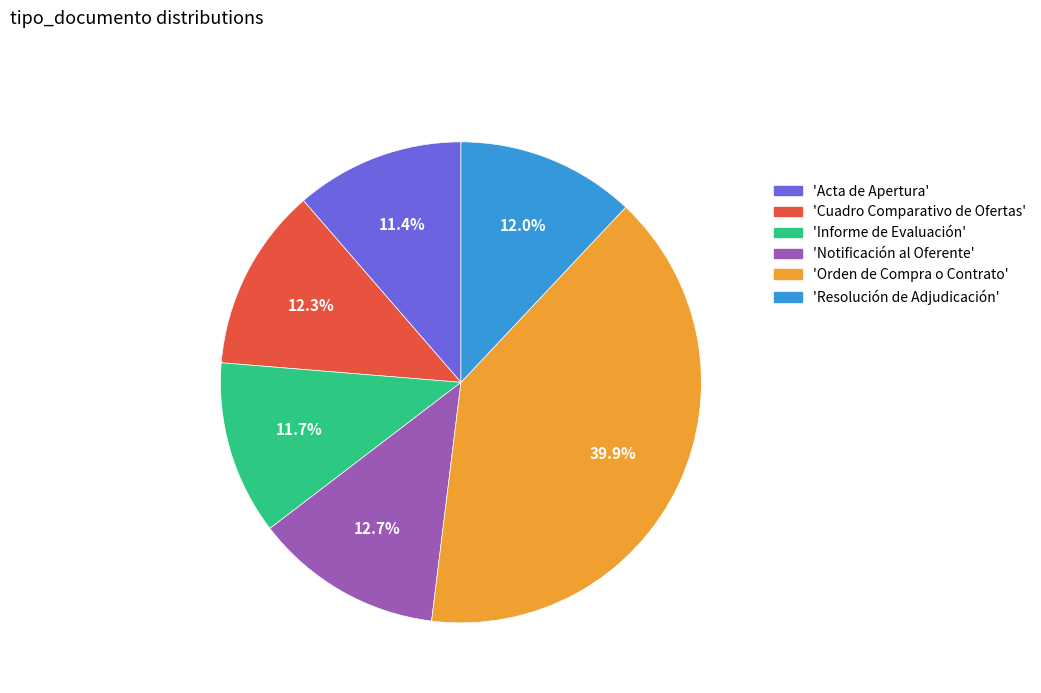

Does 'Acta de Apertura' represent more than half of the total?

No